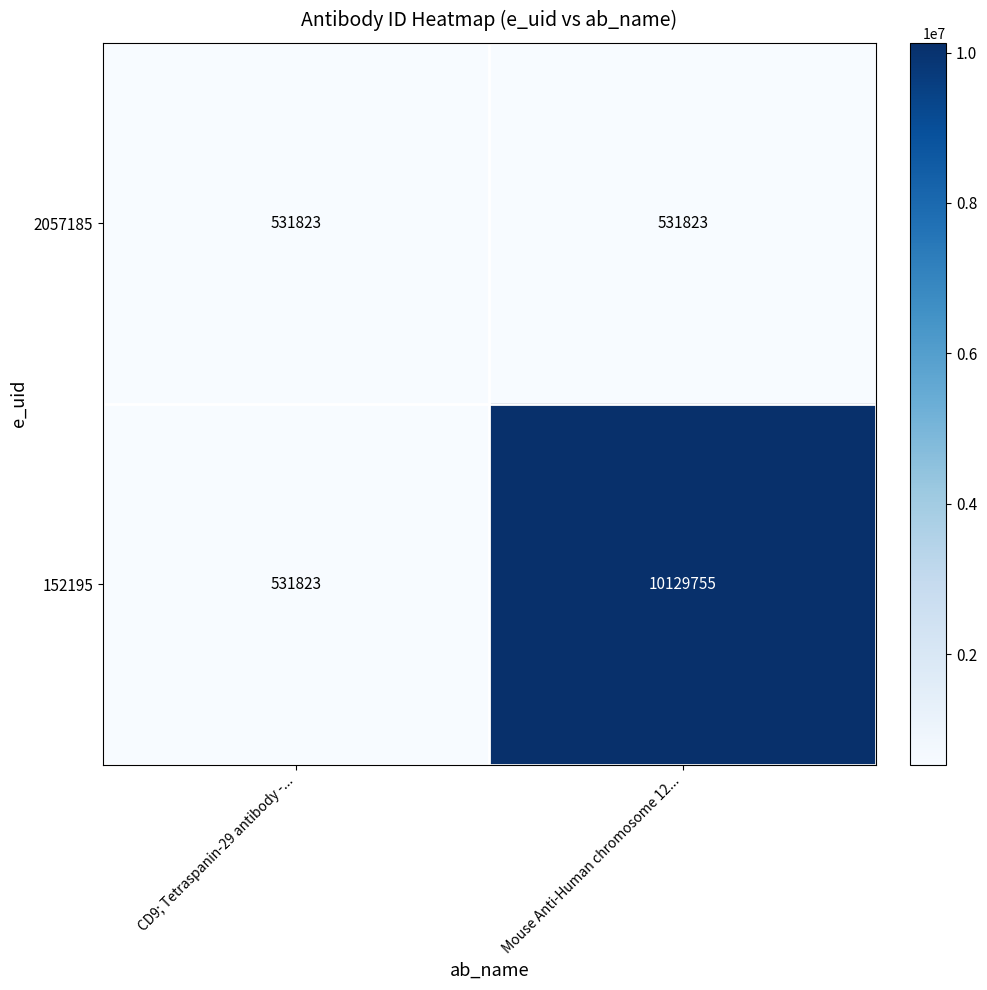

What is the sum of all 152195 values?

10661578